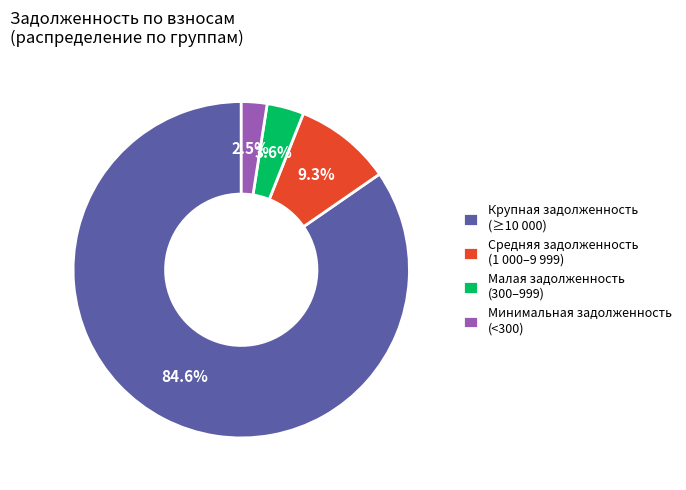

Is the sum of Средняя задолженность (1 000–9 999) and Малая задолженность (300–999) greater than half?

No